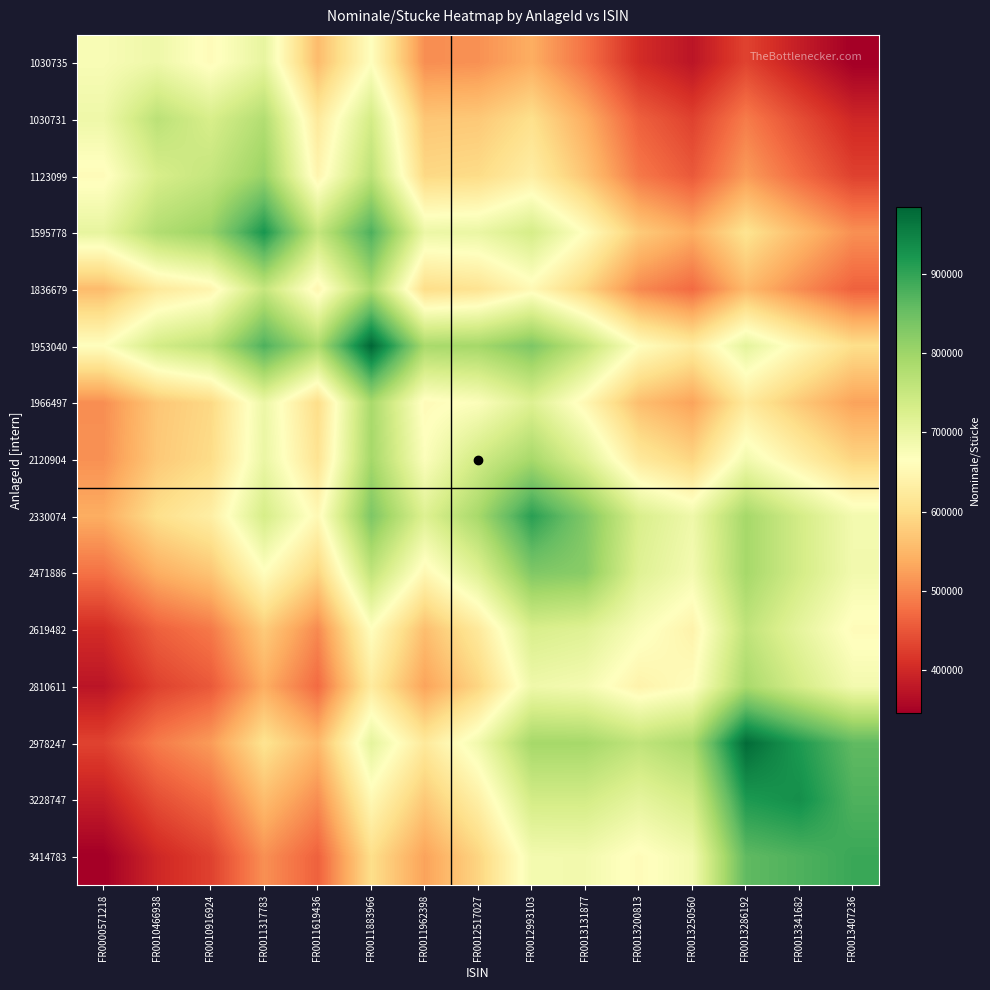

What is the greatest value displayed?

985000.0